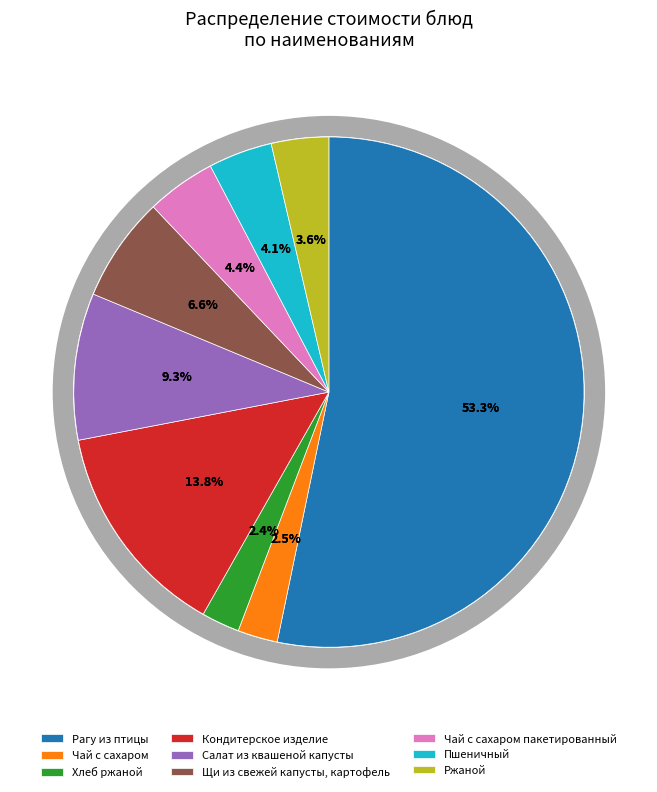

Rank the categories by value from highest to lowest.

Рагу из птицы, Кондитерское изделие, Салат из квашеной капусты, Щи из свежей капусты, картофель, Чай с сахаром пакетированный, Пшеничный, Ржаной, Чай с сахаром, Хлеб ржаной